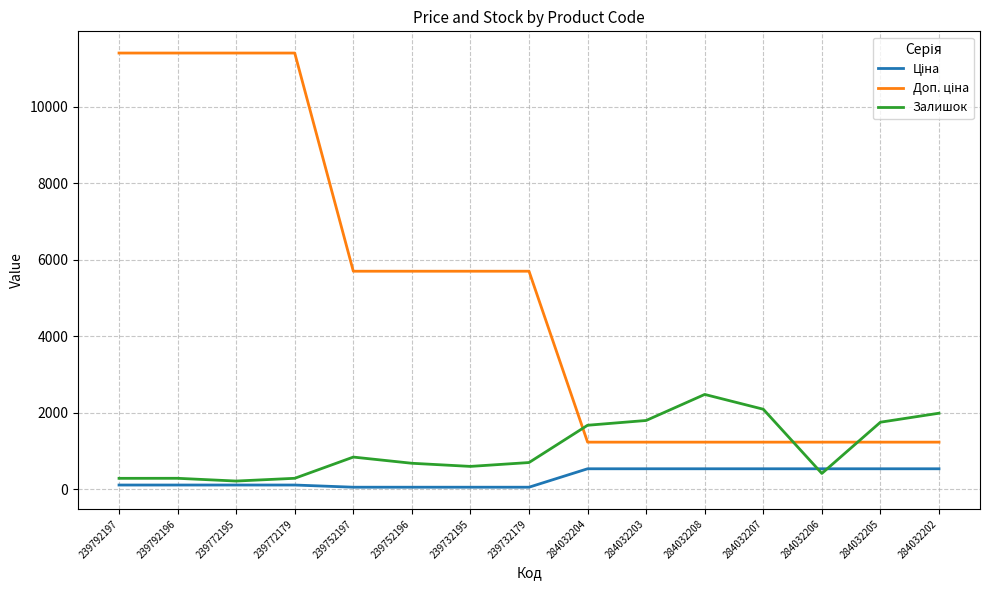

True or false: Залишок has a value of 2669.4 at 284032205.

False